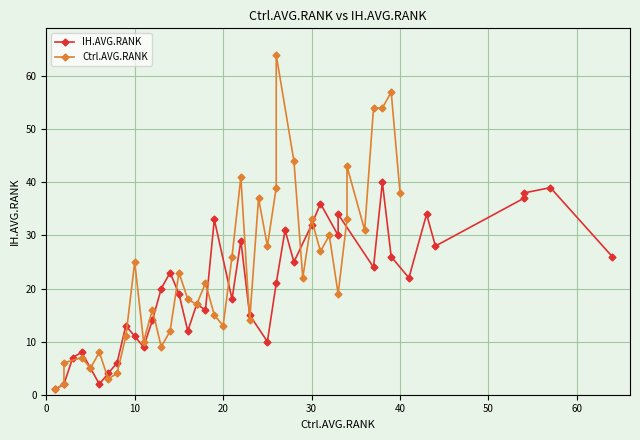

What is the smallest value displayed?

1